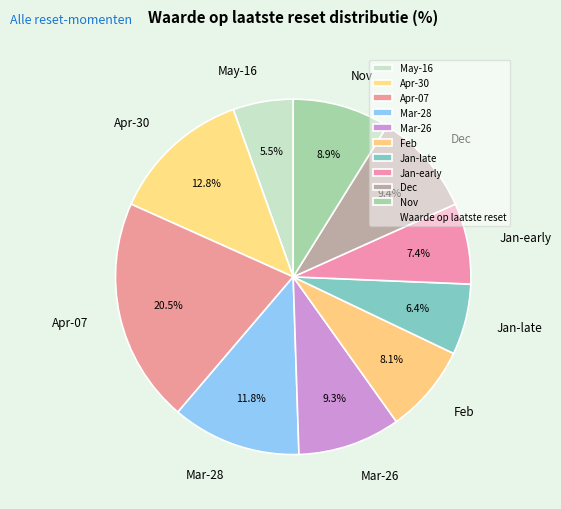

What is the ratio of the value at Feb to the value at May-16?

1.5